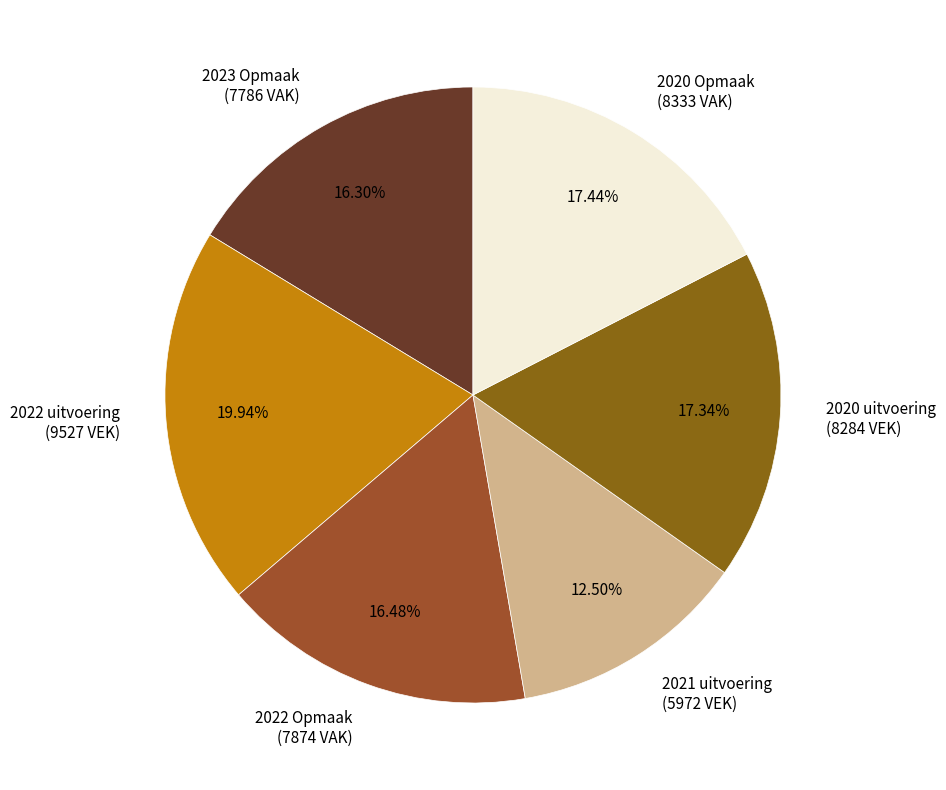

Do 2020 uitvoering (8284 VEK) and 2020 Opmaak (8333 VAK) together represent more than half of the pie?

No